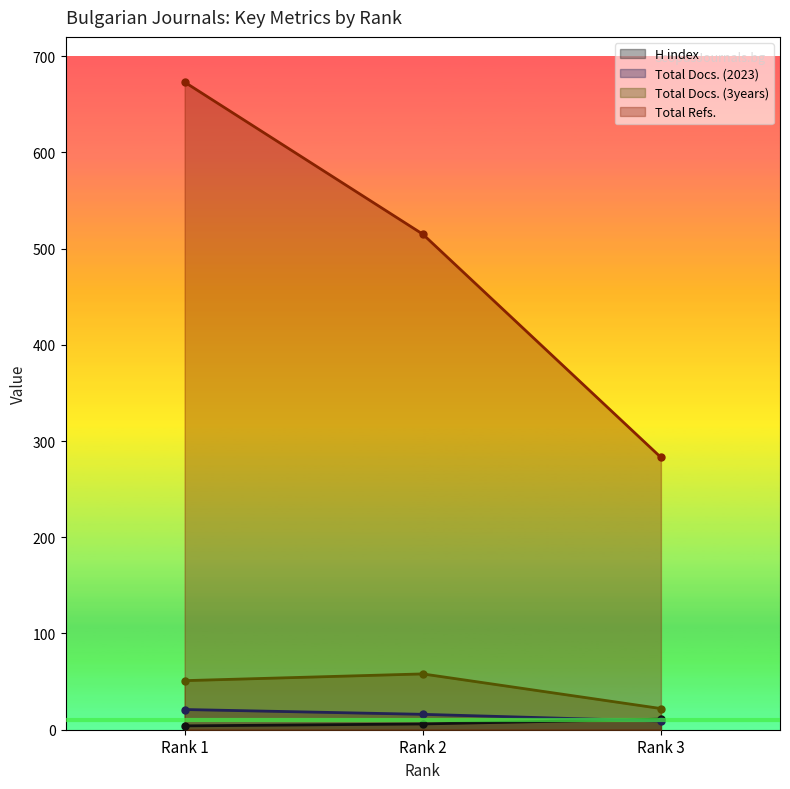

Which series changed the most between Rank 1 and Rank 2?

Total Refs.